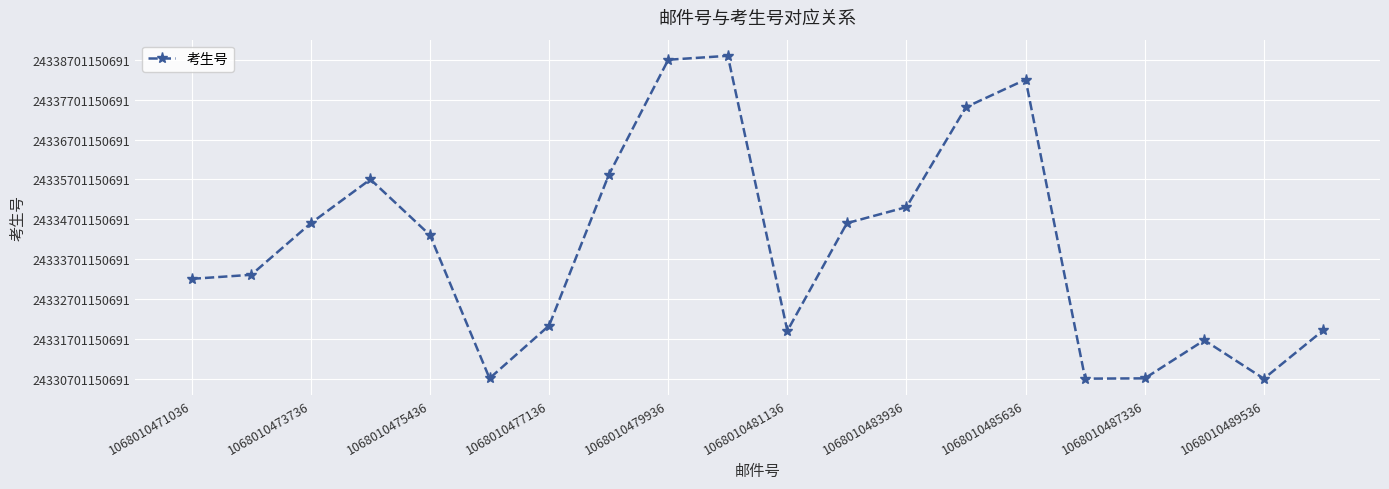

Count the number of data series in this chart.

1